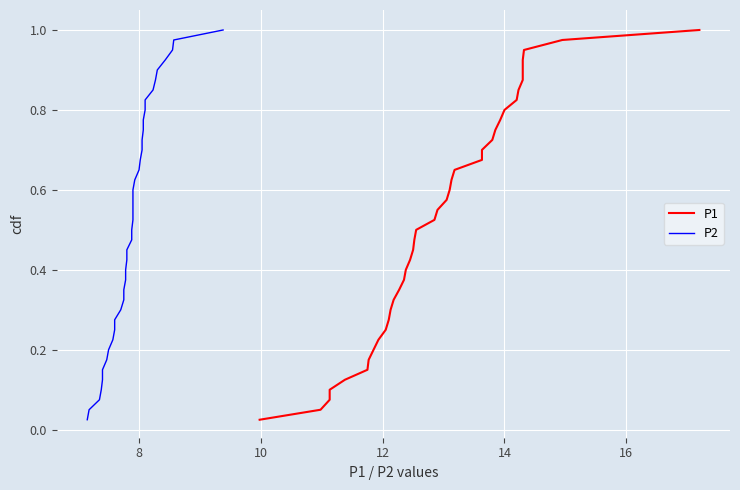

Is the value of P1 at 14 greater than the value of P2 at 16?

No